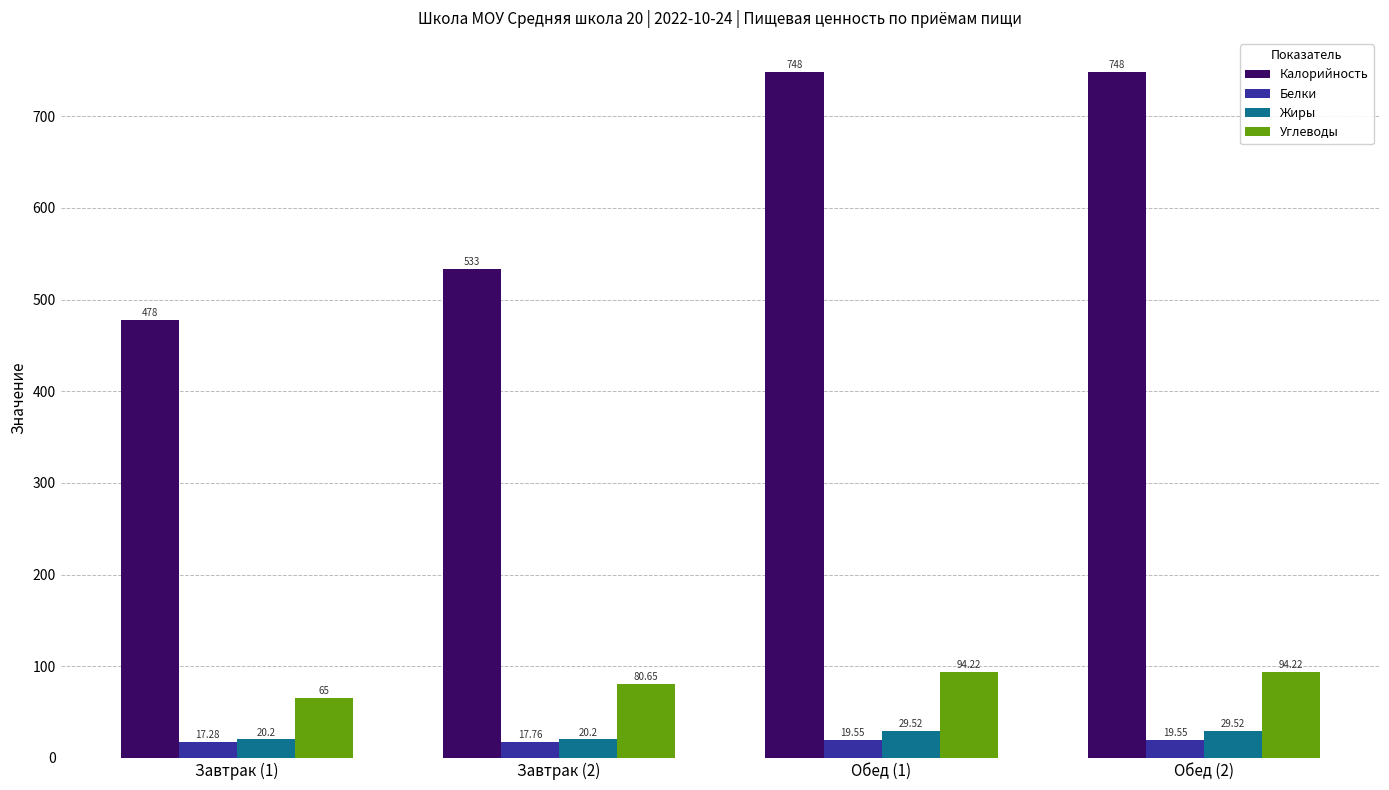

Are the bars horizontal?

No